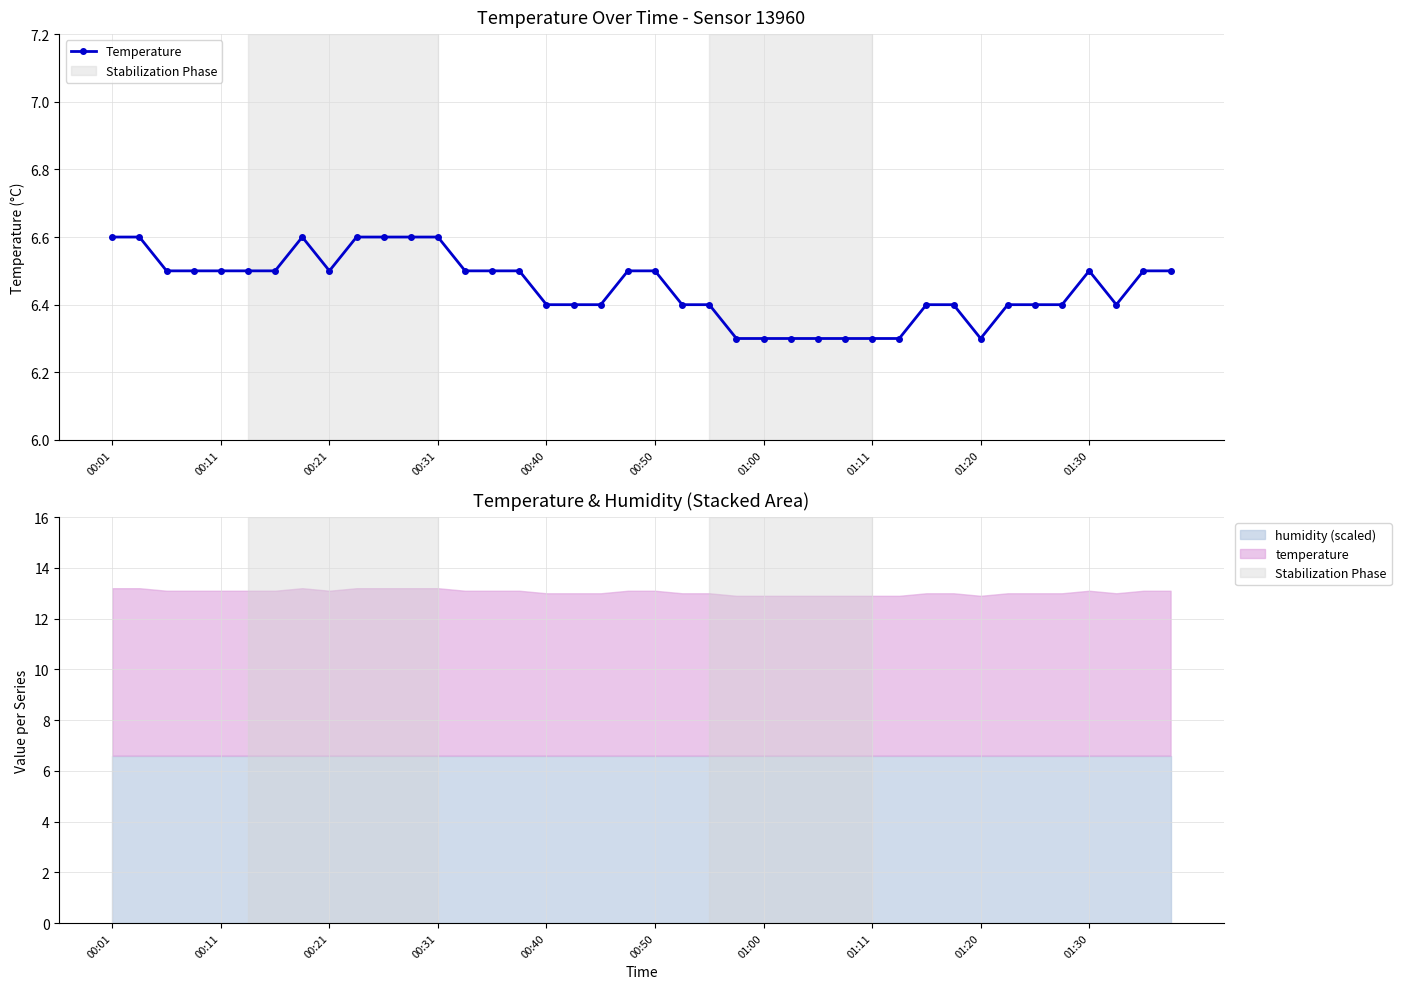

How many distinct data groups are displayed?

1